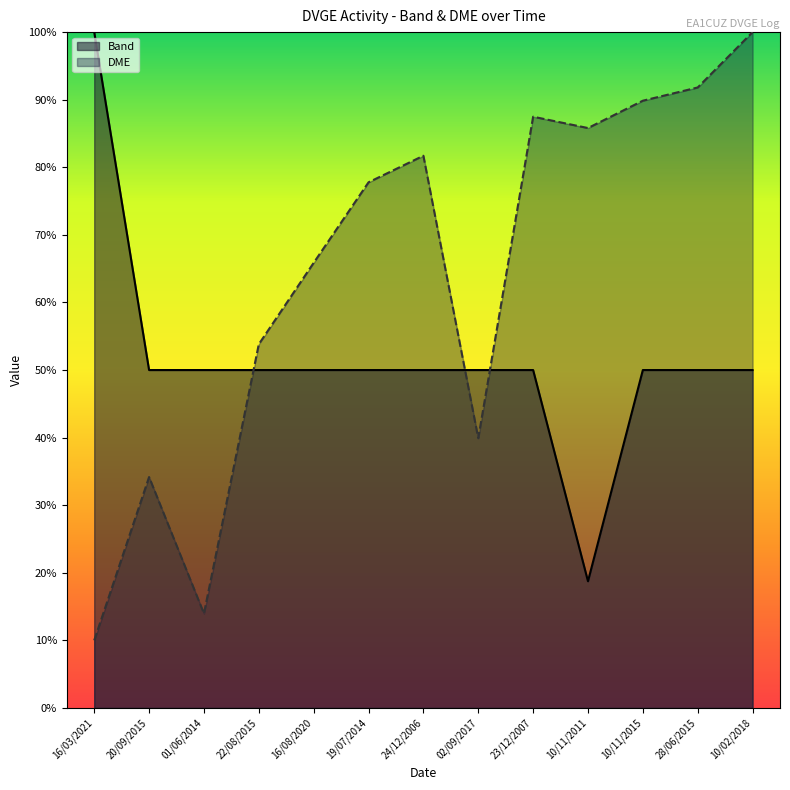

How many lines are shown in the chart?

2